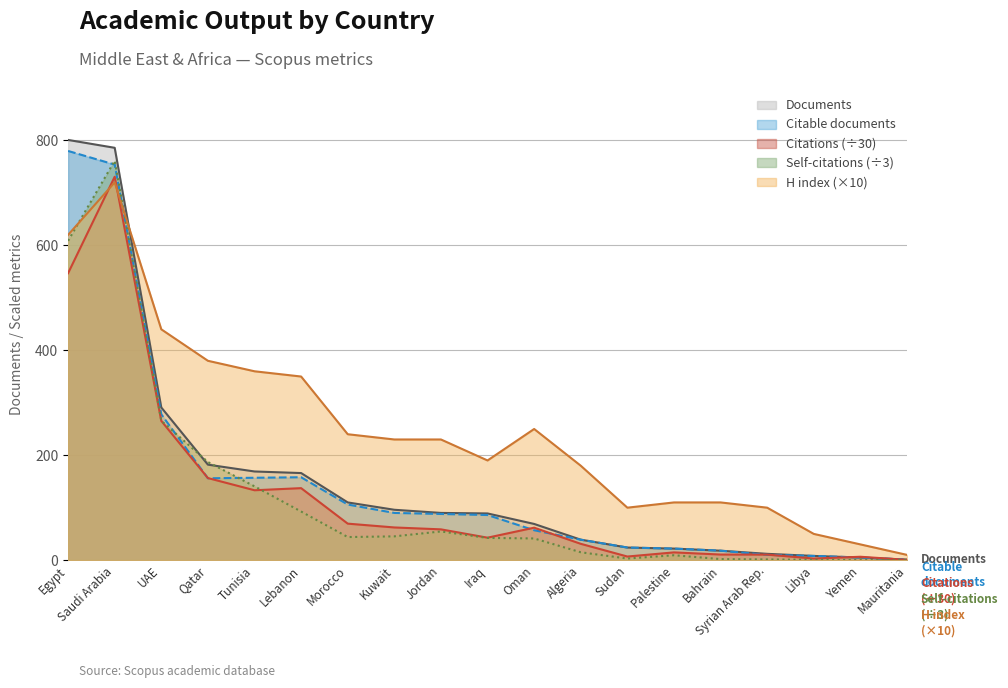

Does the chart display data point markers on the line(s)?

No